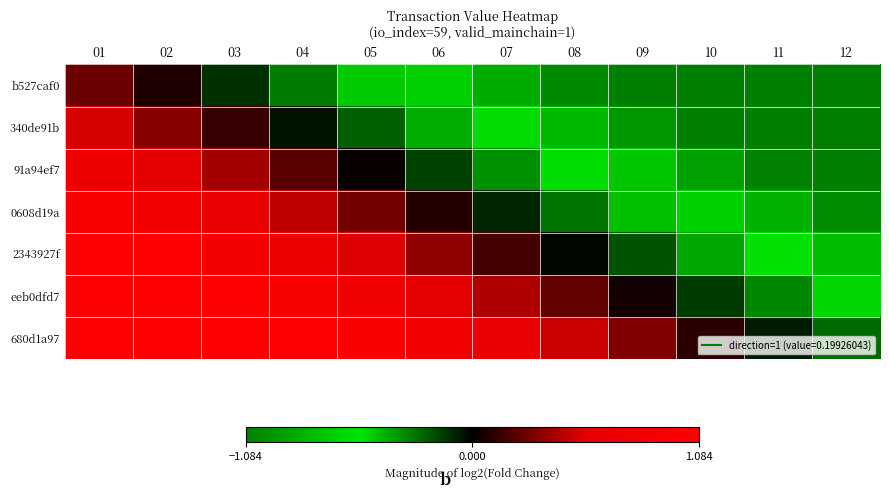

Count the number of categories in the chart.

12